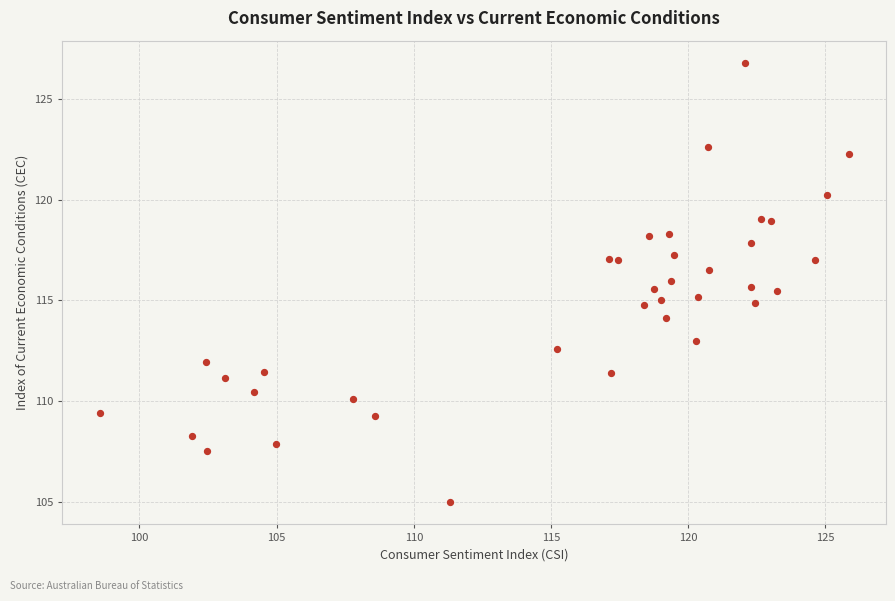

What is the range of Y values (max minus min)?

21.8